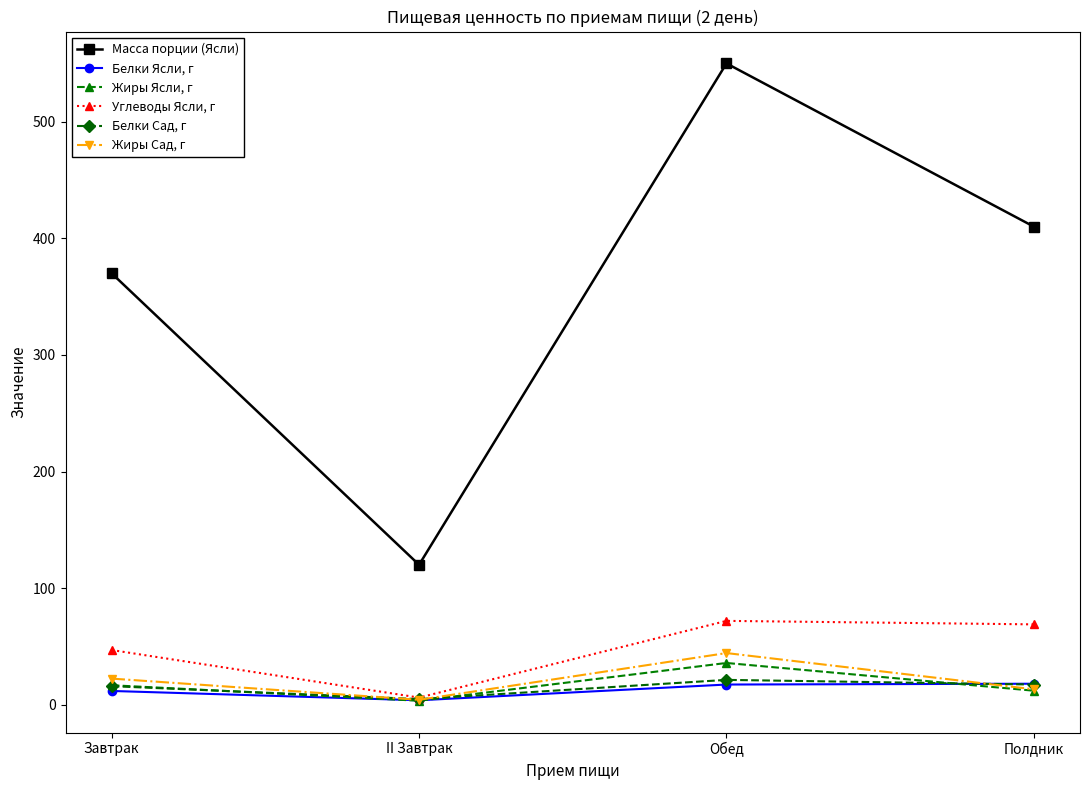

At which label does Углеводы Ясли, г first exceed 68?

Обед